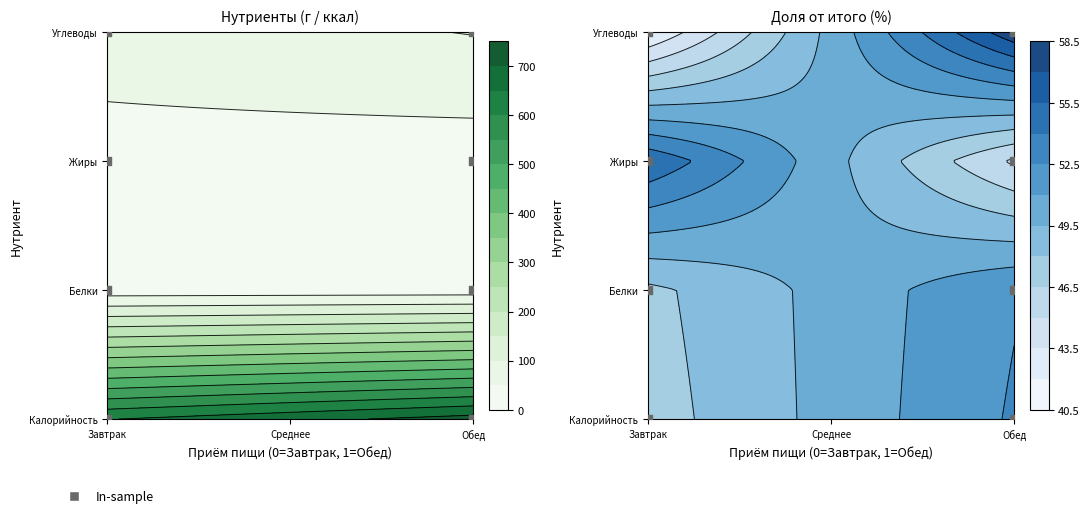

What is the difference between the highest and lowest values at Углеводы?

28.3